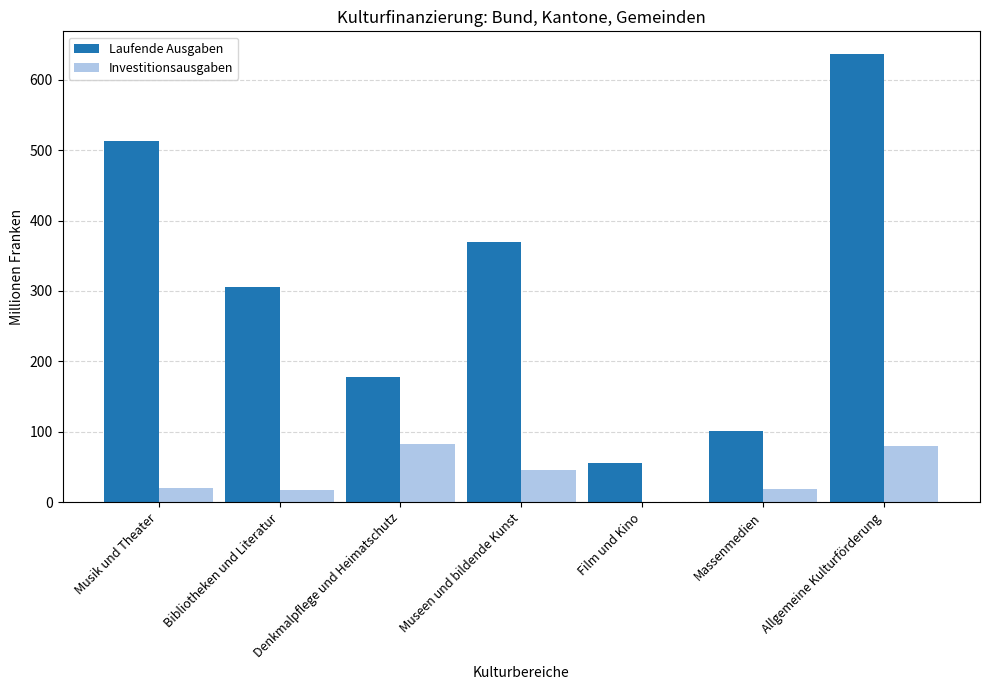

Is it true that Investitionsausgaben equals 17.4 at Bibliotheken und Literatur?

True